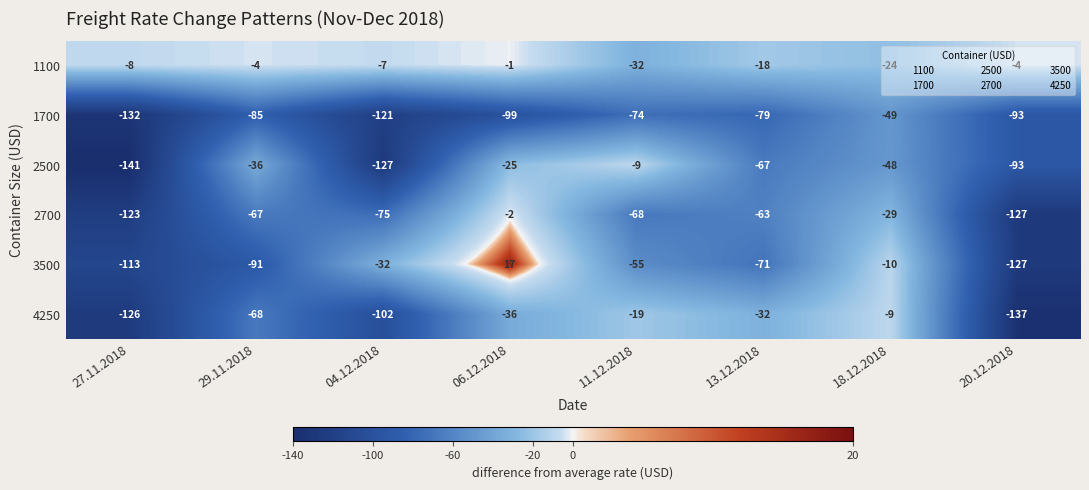

Which series has the widest spread of values?

3500